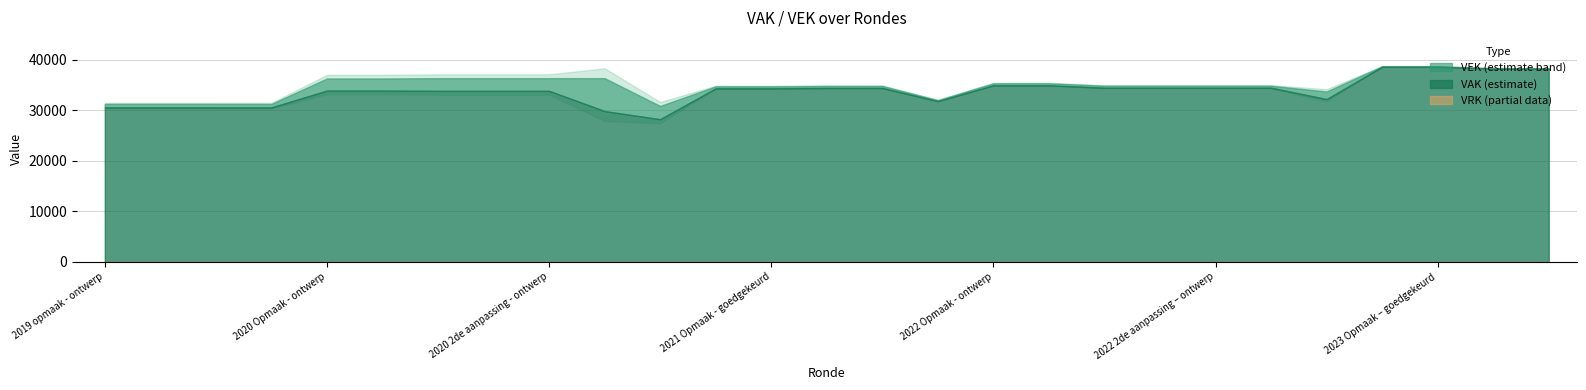

How many interior local valleys does the VAK series have?

3